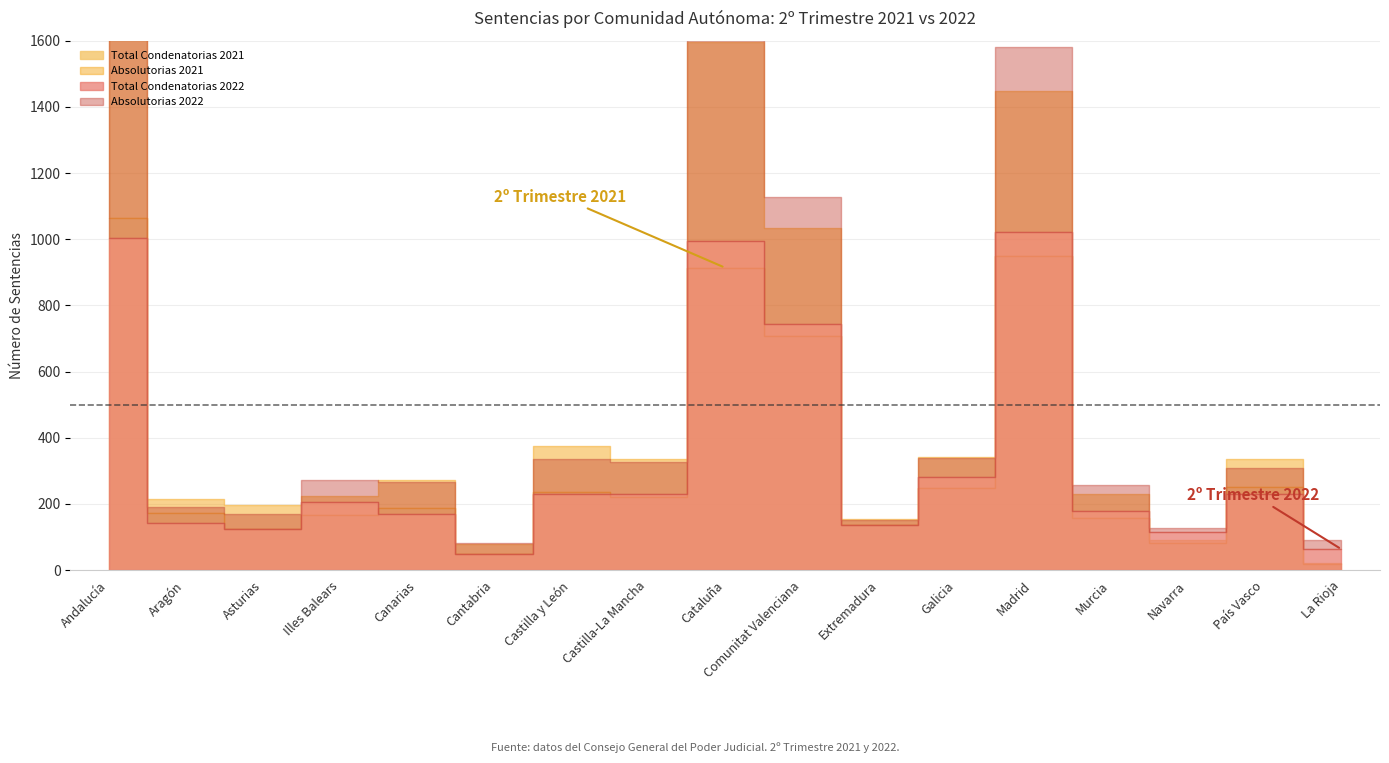

Between País Vasco and Illes Balears, which is larger?

País Vasco